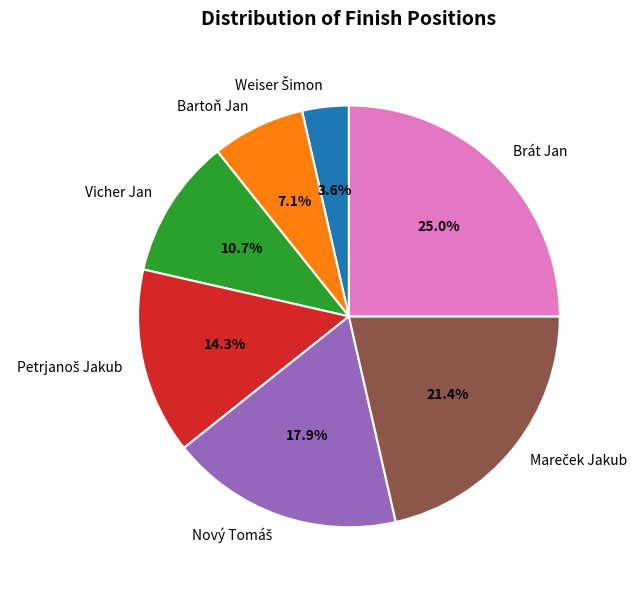

Is there a majority slice in this chart?

No